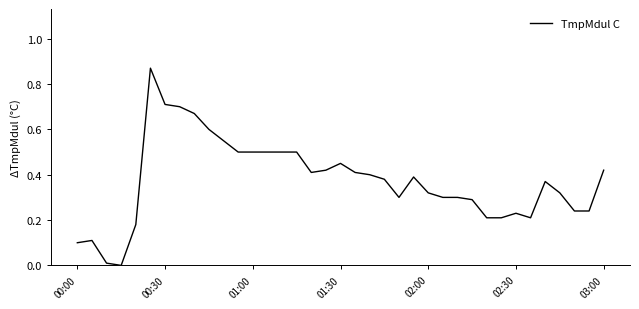

What is the label of the 24th point from the left?

23